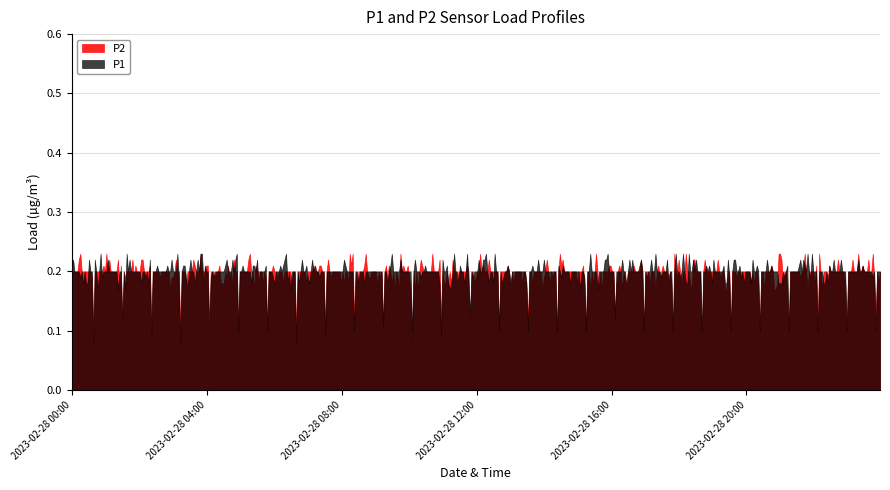

Which series has the widest spread of values?

P2